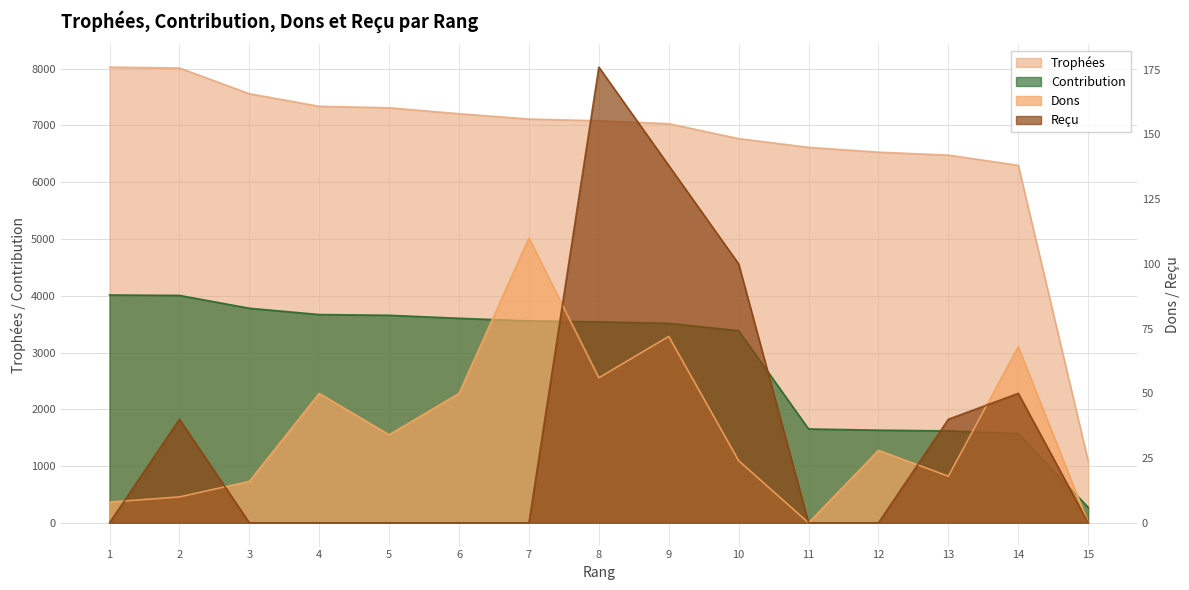

Which series has the largest range (max minus min)?

Trophées